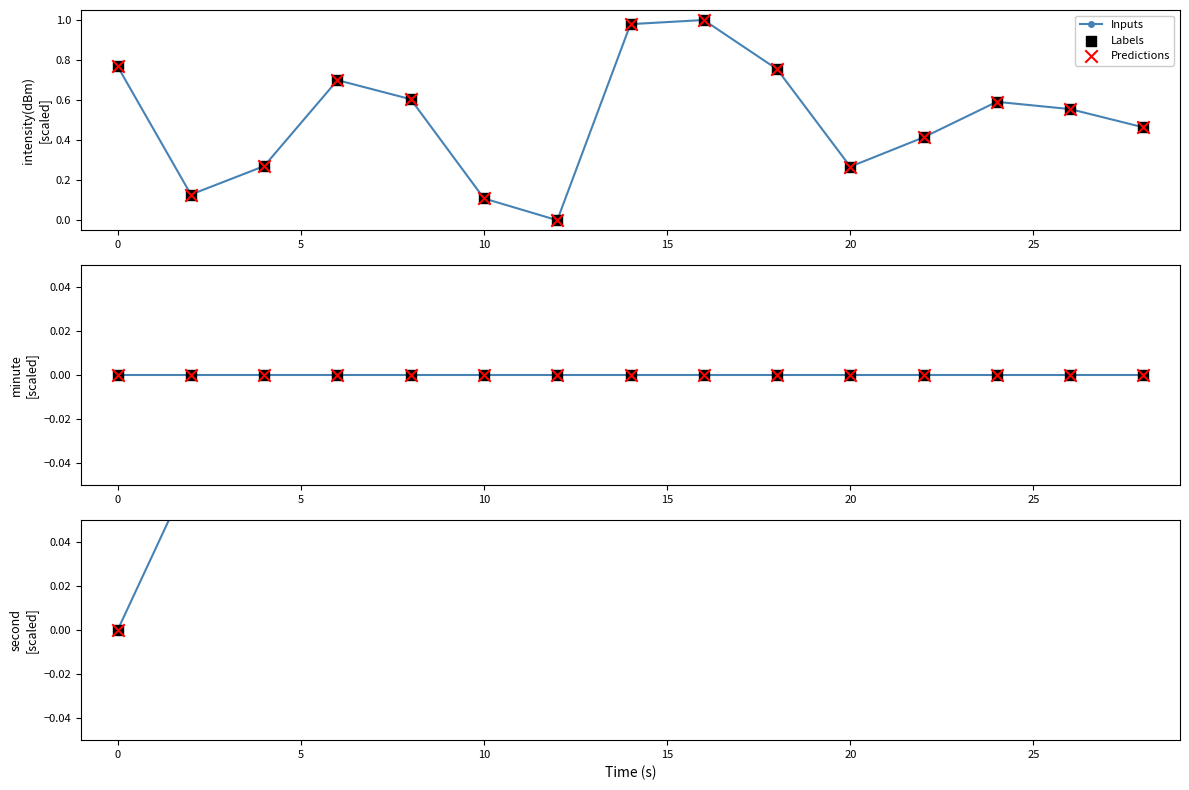

What is the total value across all series at 10?

0.6